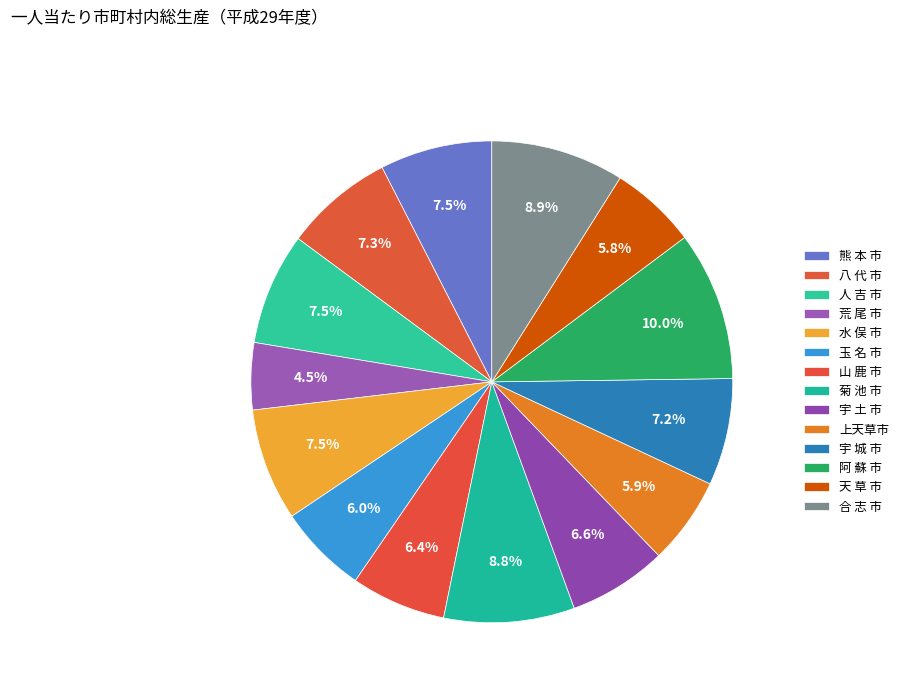

To the nearest percent, what percentage of the pie is 人 吉 市?

8%